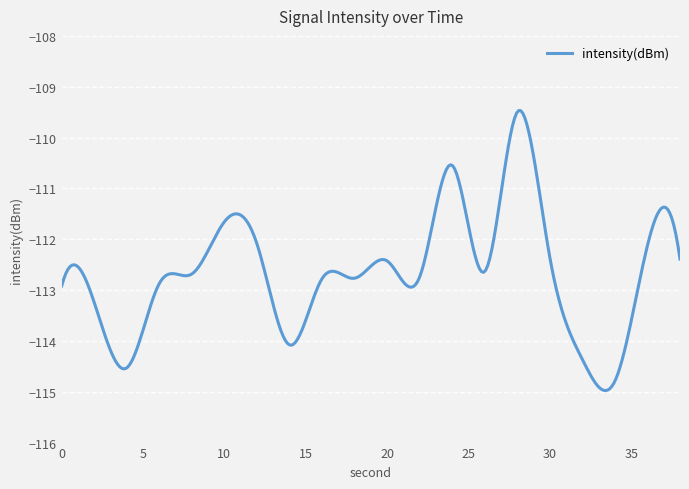

What is the greatest value displayed?

-109.5